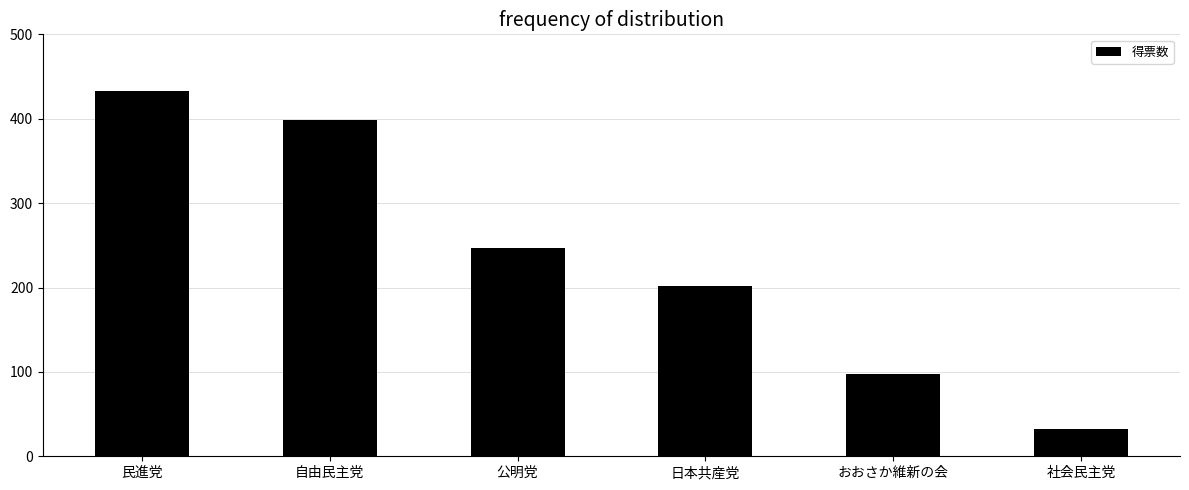

Reading right to left, transcribe all the data shown in this chart.

社会民主党=32.2	おおさか維新の会=97.9	日本共産党=201.4	公明党=247.0	自由民主党=398.9	民進党=433.3